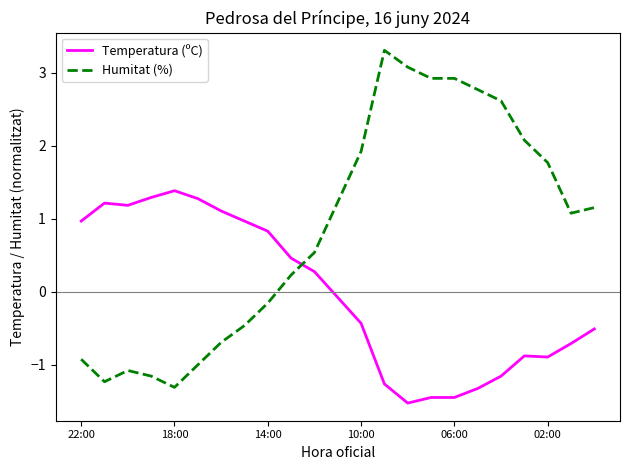

Which series has the largest total across all categories?

Humitat (%)